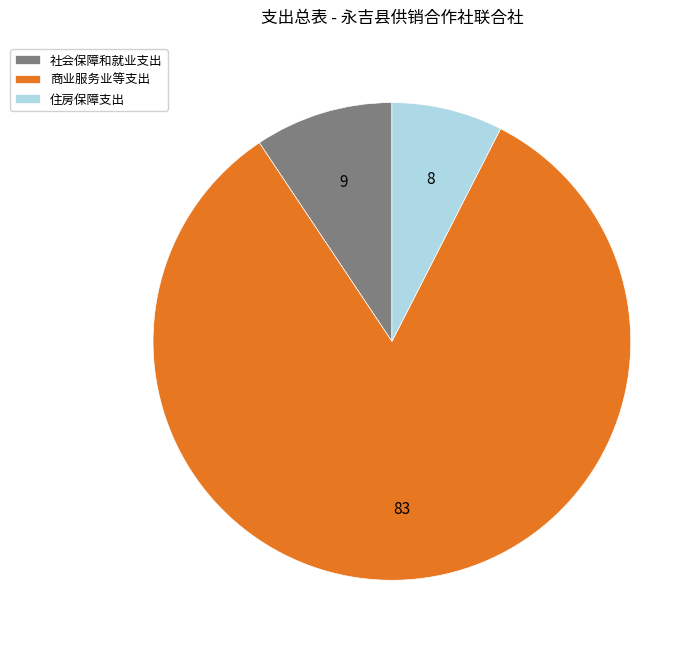

What is the largest slice in the pie chart?

商业服务业等支出